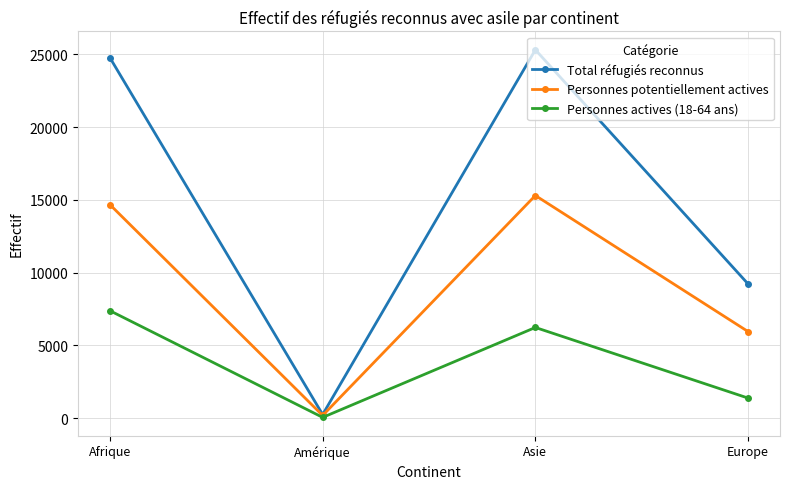

How many values in the Personnes actives (18-64 ans) series are below 6231?

2